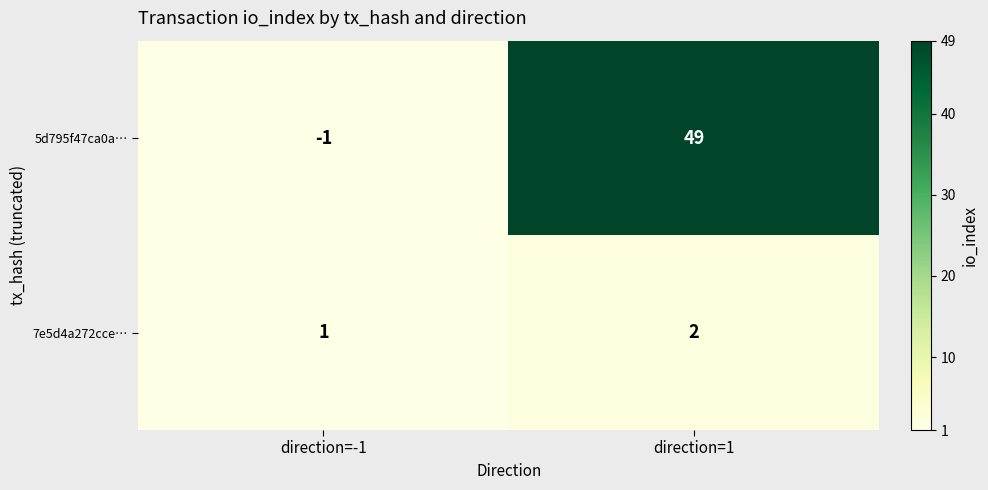

Is it true that 5d795f47ca0a… equals -1 at direction=-1?

True